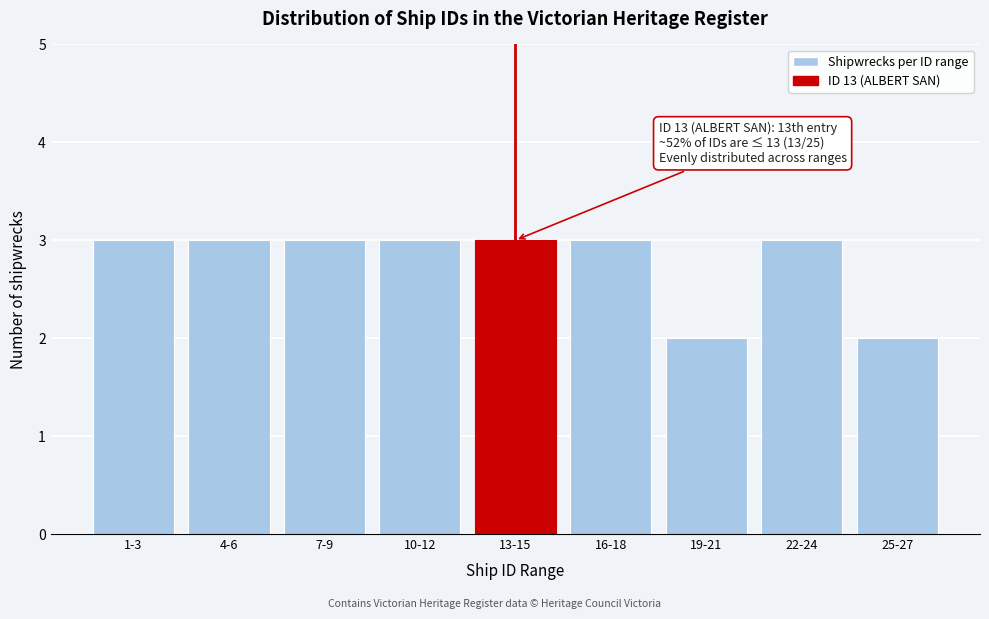

Reading left to right, transcribe all the data shown in this chart.

1-3=3	4-6=3	7-9=3	10-12=3	13-15=3	16-18=3	19-21=2	22-24=3	25-27=2